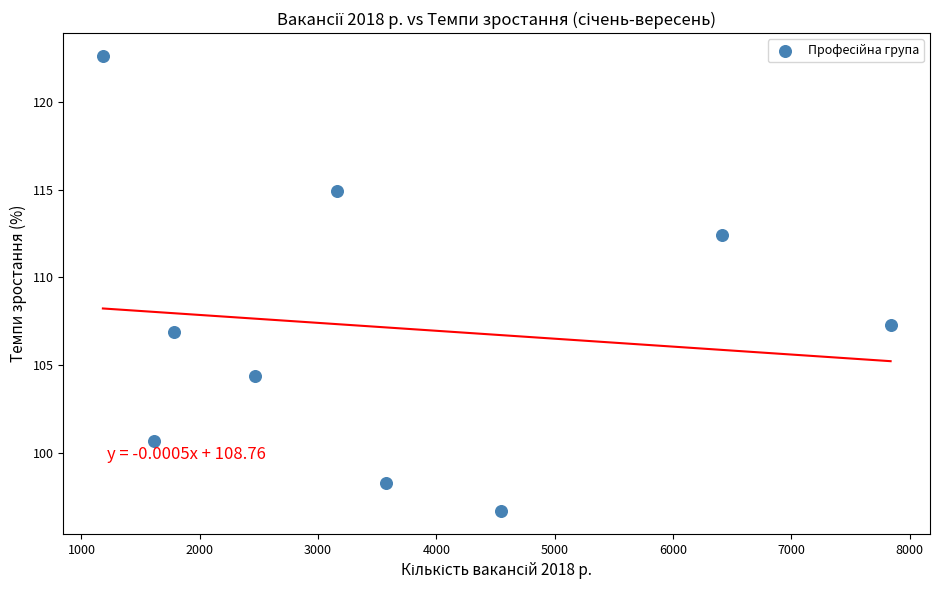

What Y value in the scatter plot is closest to 109?

107.3